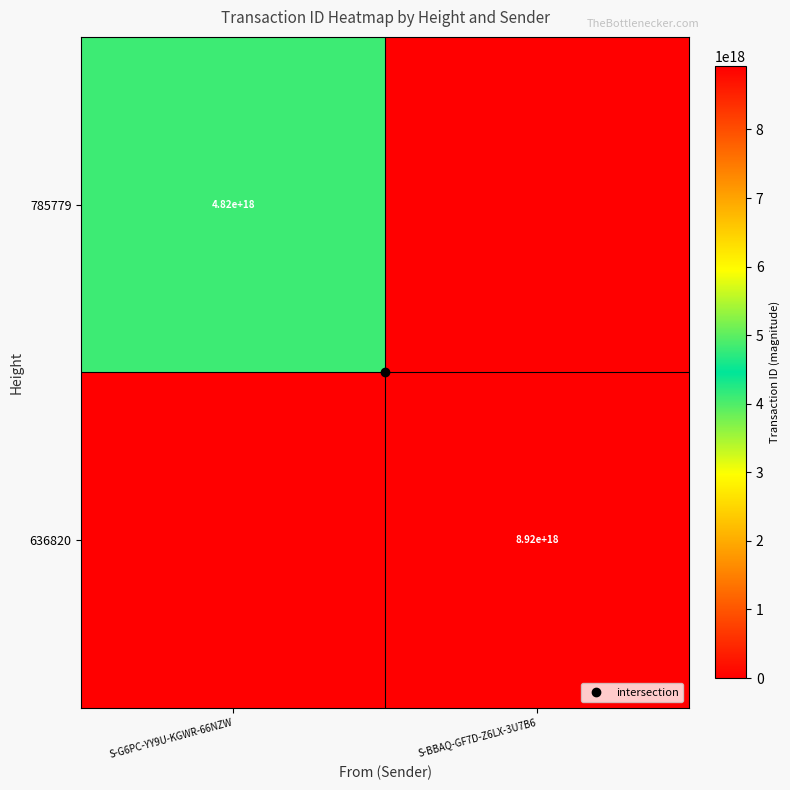

At S-G6PC-YY9U-KGWR-66NZW, list the series in order from smallest to largest.

636820, 785779